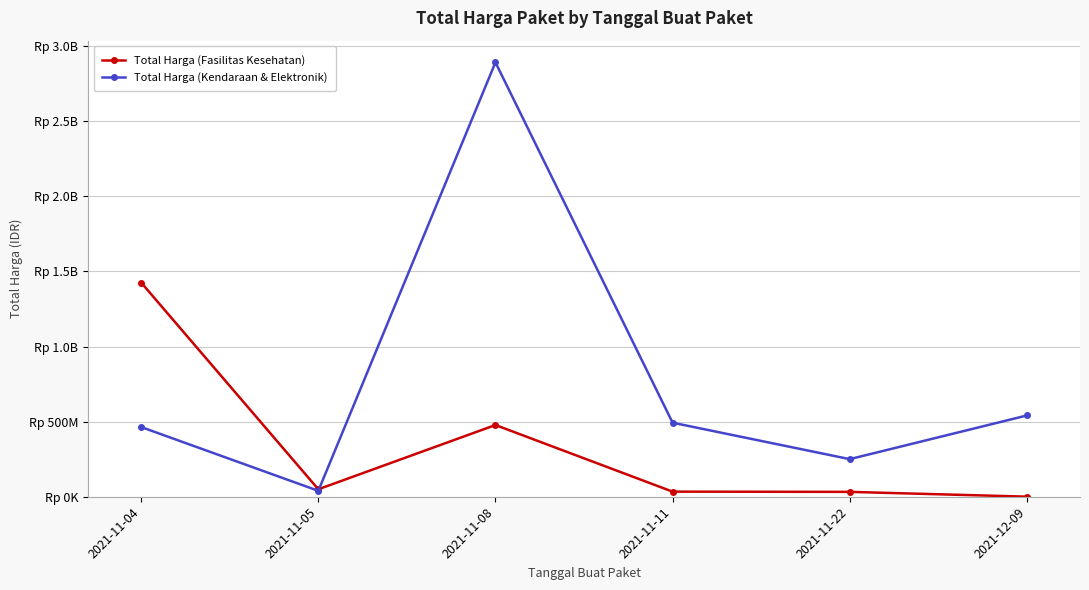

What are all the series names shown in the legend?

Total Harga (Fasilitas Kesehatan), Total Harga (Kendaraan & Elektronik)